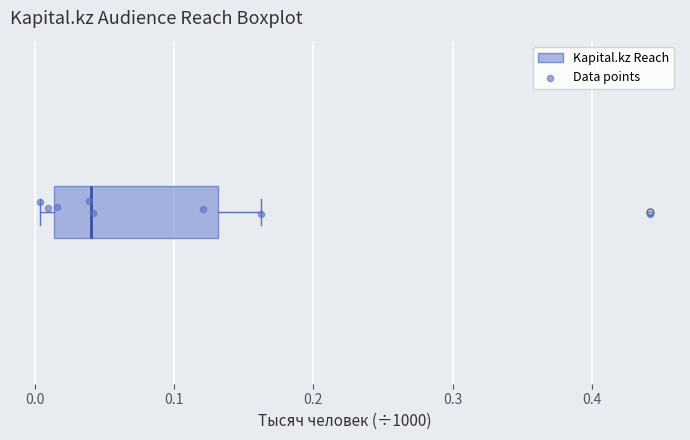

Transcribe this box plot: give where the median line is, the range the box spans, and where the two whiskers end, as read against the x-axis. The values are not printed on the chart, so give them approximately, as read against the axis.

median 0.04, box 0.01 to 0.13, whiskers 0.00 to 0.16